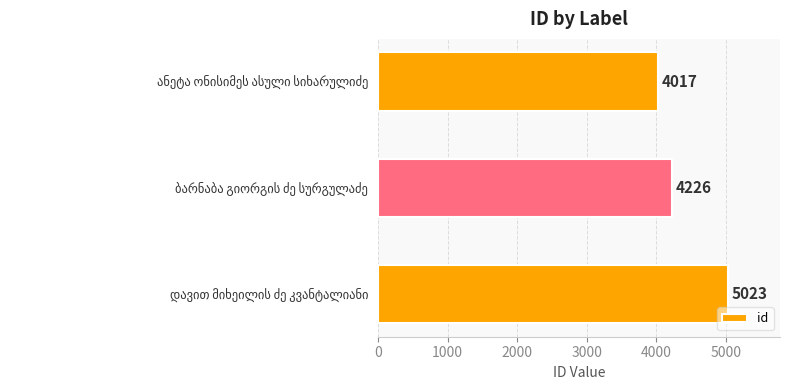

What is the sum of all values?

13266